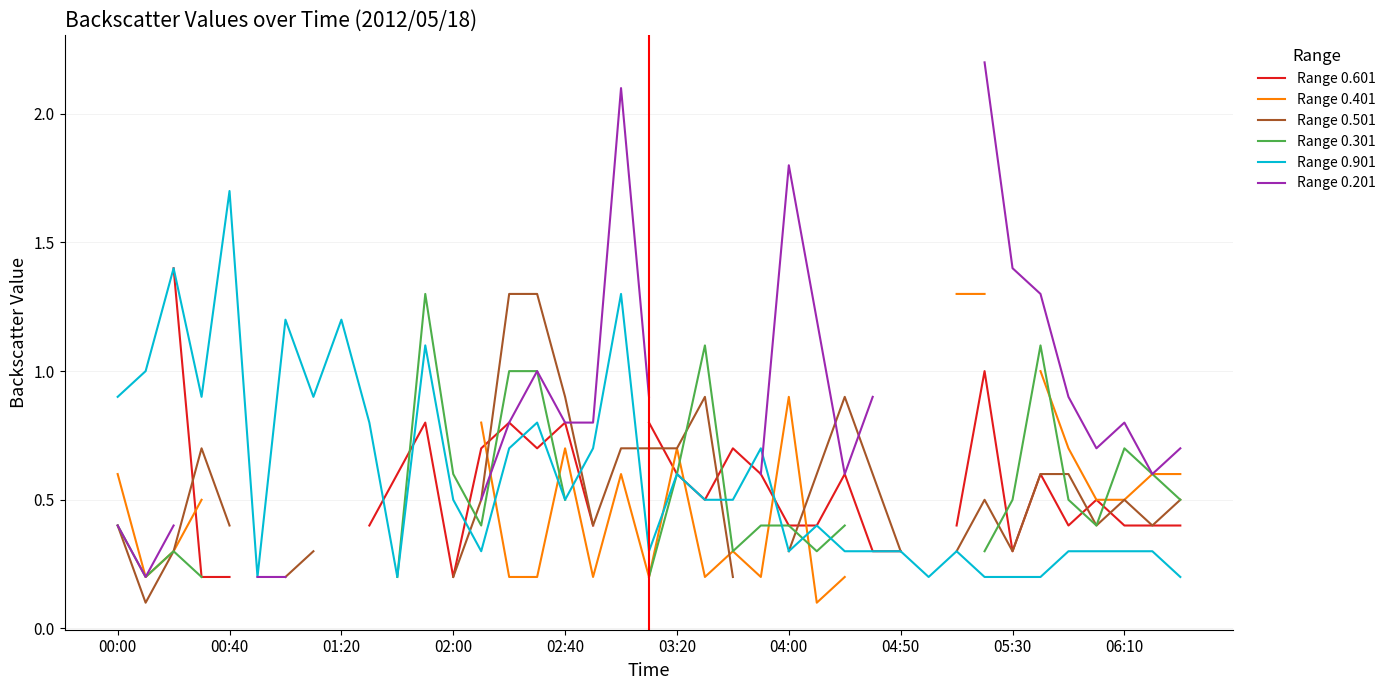

True or false: Range 0.601 has more than 0 interior local peaks.

True